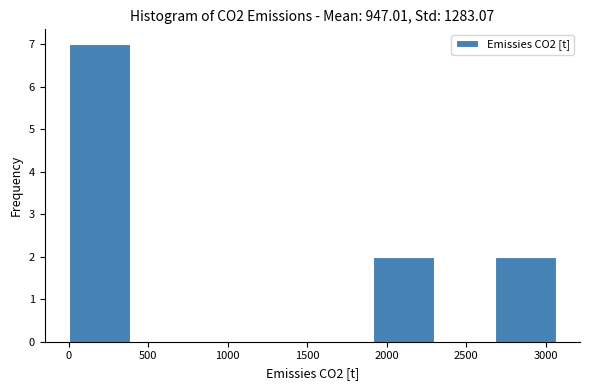

Reading left to right, transcribe this chart: for each bar, give the range it covers on the x-axis and its height. Neither the bar edges nor the heights are printed on the chart, so give them approximately, as read against the axes.

0 to 400: 7
400 to 750: 0
750 to 1150: 0
1150 to 1550: 0
1550 to 1900: 0
1900 to 2300: 2
2300 to 2700: 0
2700 to 3050: 2